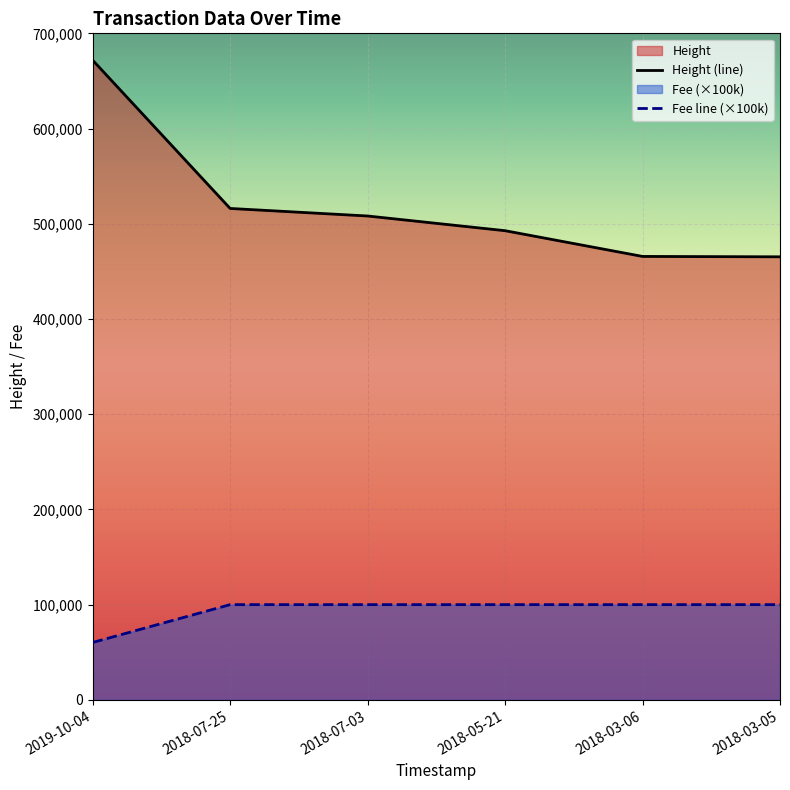

What is the label of the 3rd point from the left?

2018-07-03